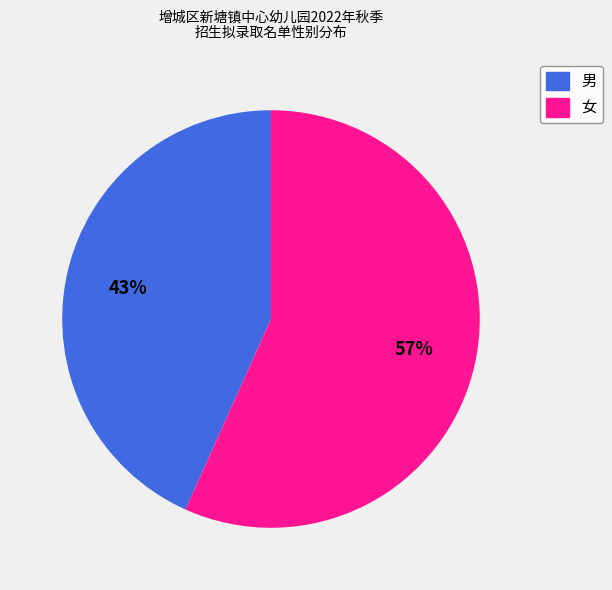

What is the largest slice in the pie chart?

女